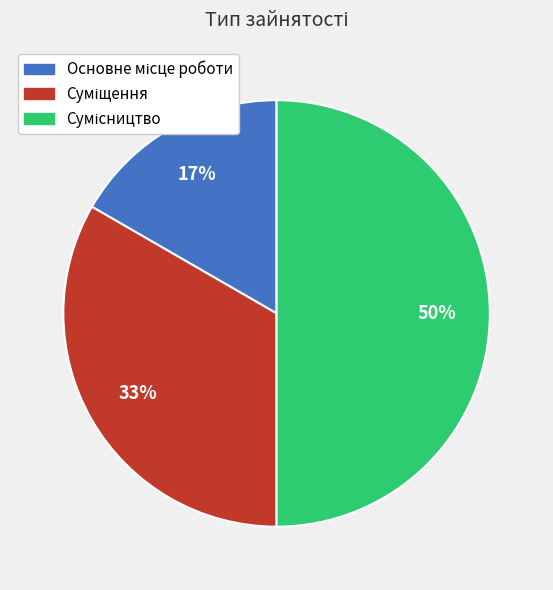

To the nearest percent, what is the average slice percentage?

33%